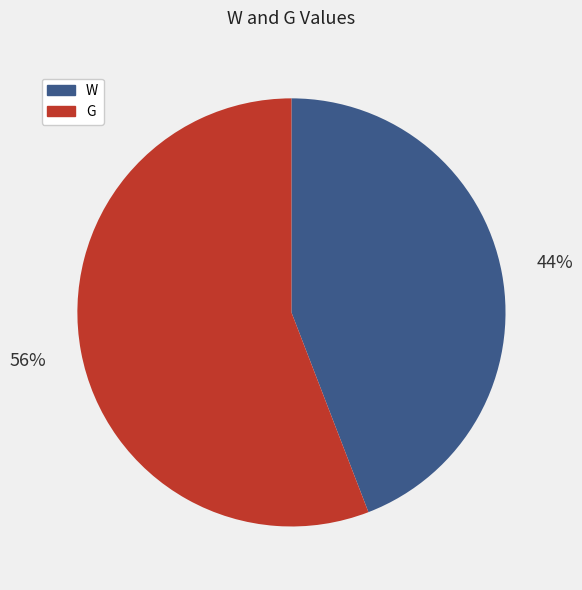

Which category has the biggest portion of the pie?

G